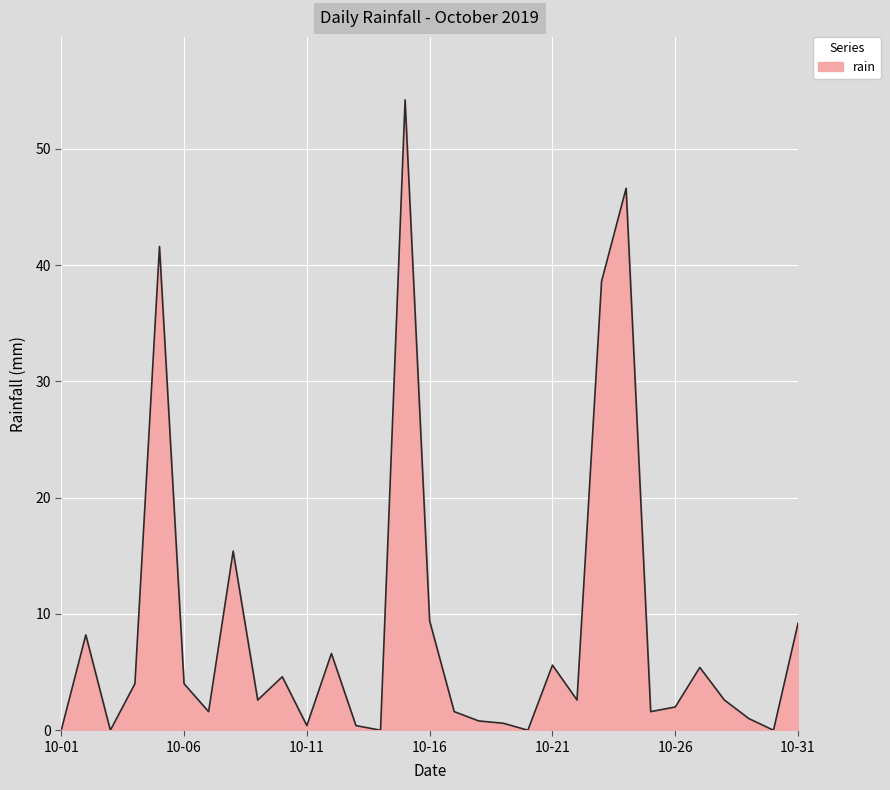

What is the difference between the maximum and minimum values?

54.2